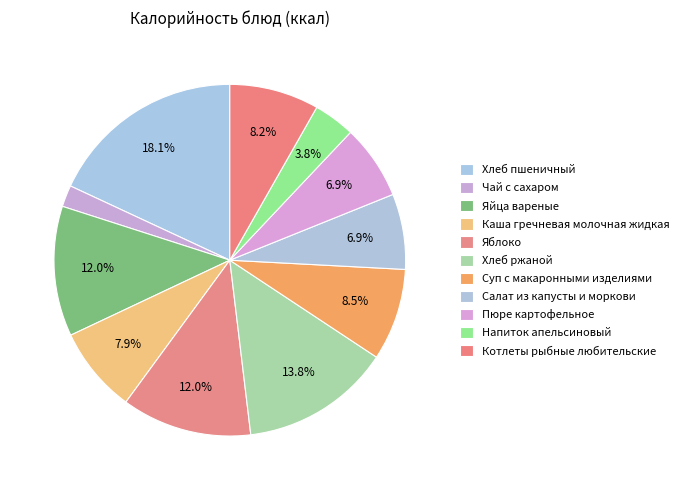

Is the sum of Яблоко and Хлеб ржаной greater than half?

No